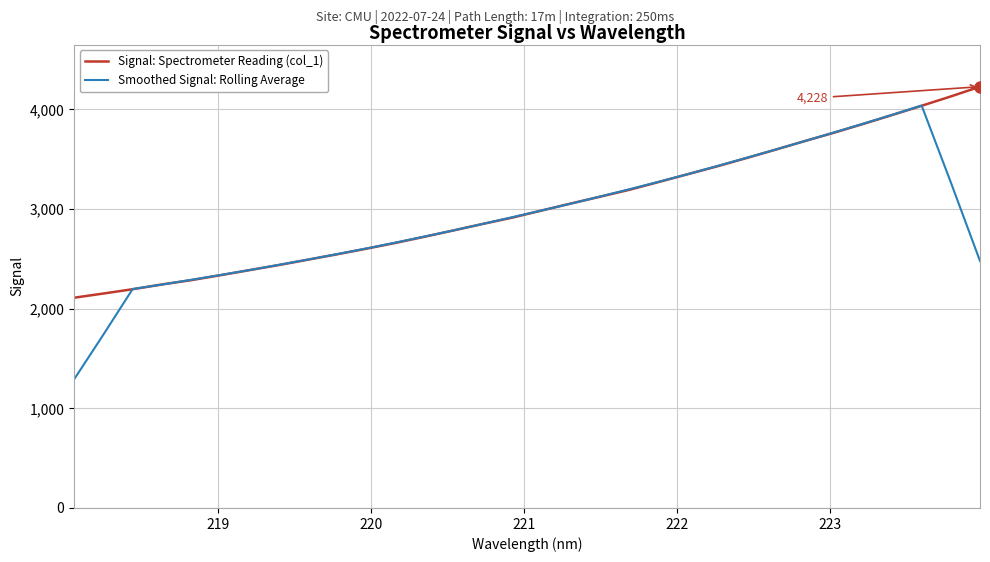

List the series in order of their overall mean, highest first.

Signal: Spectrometer Reading (col_1), Smoothed Signal: Rolling Average